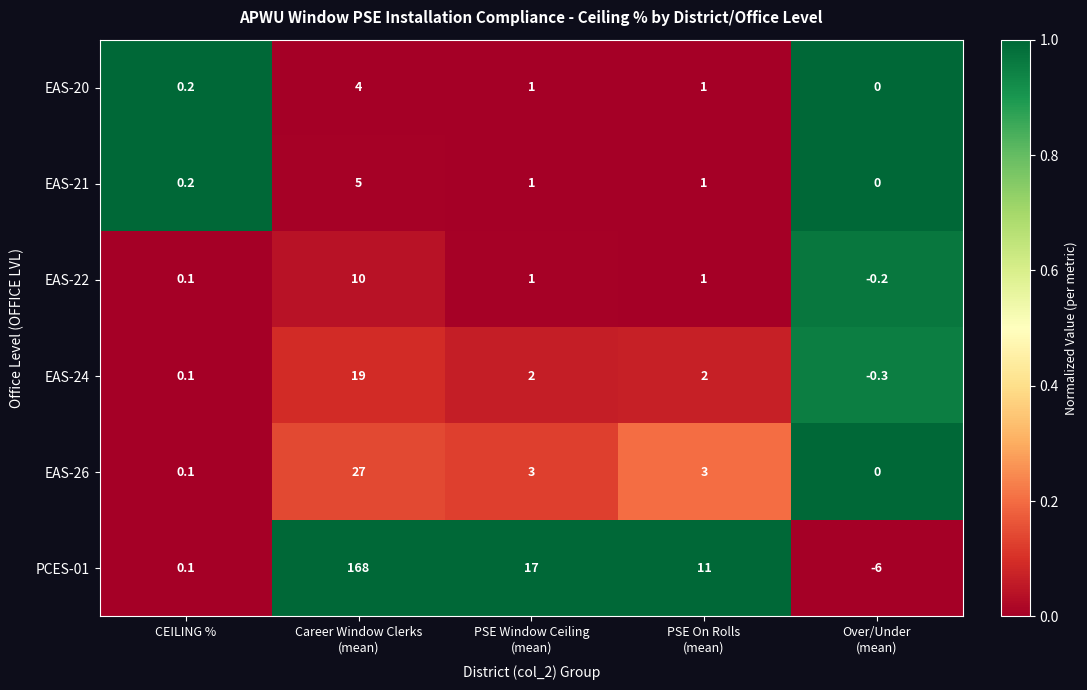

What is the difference between the maximum and minimum values in the EAS-21 series?

5.0